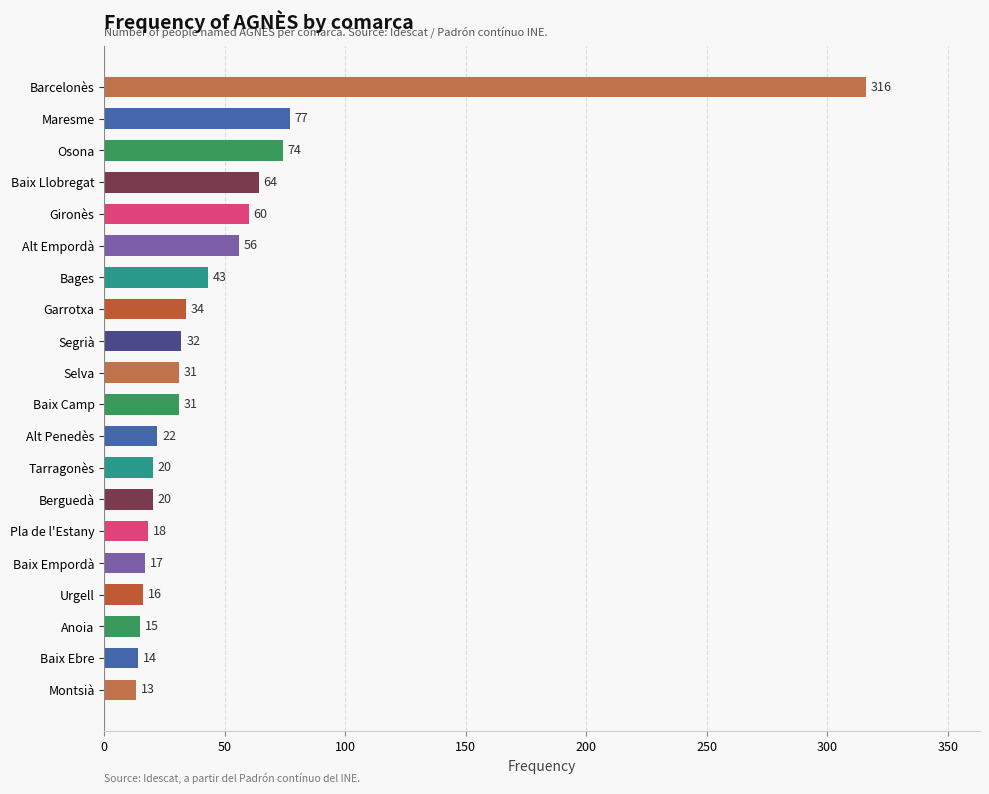

Are the bars horizontal?

Yes